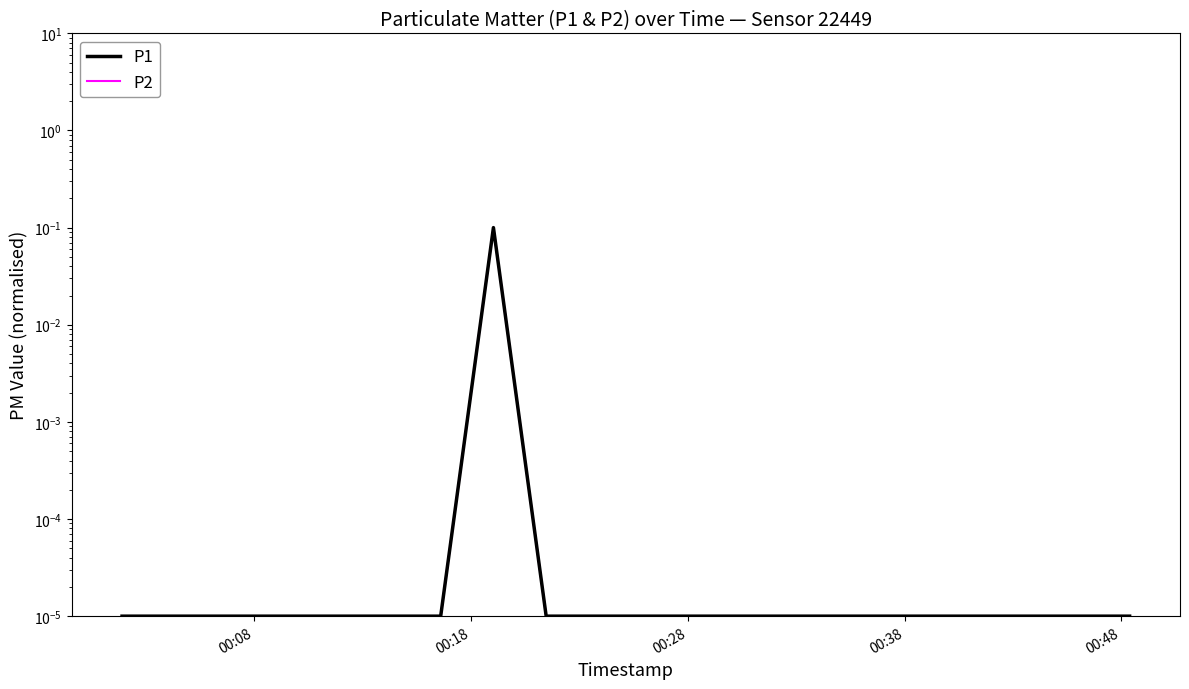

Which series has the largest range (max minus min)?

P1